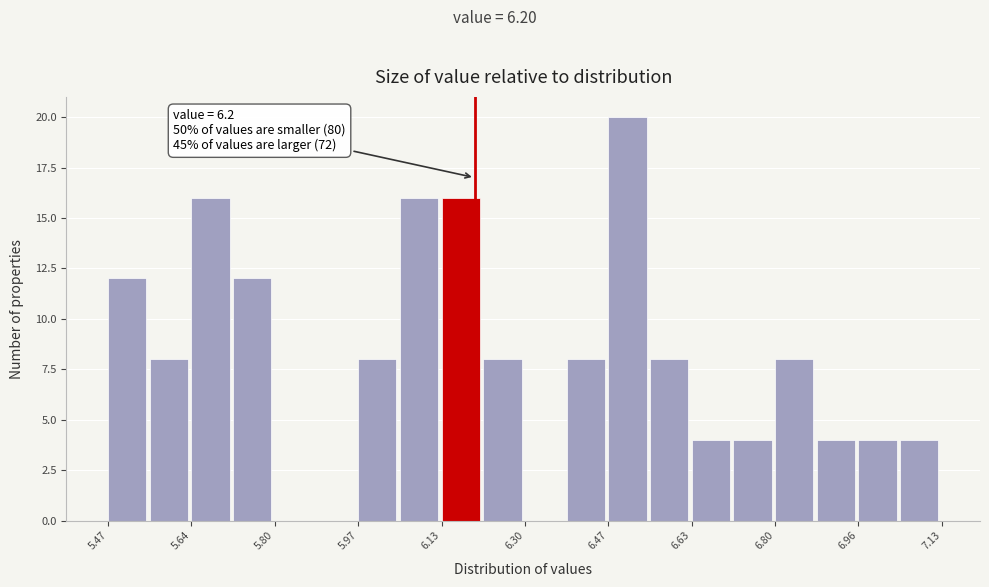

Which range on the x-axis has the tallest bar?

6.46 to 6.54